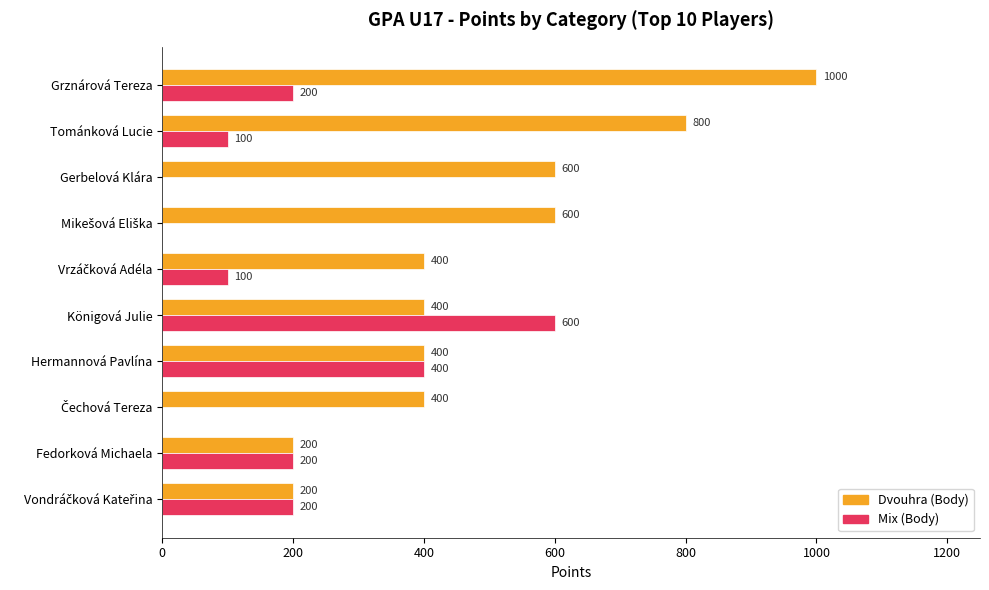

Which series has the largest total across all categories?

Dvouhra (Body)